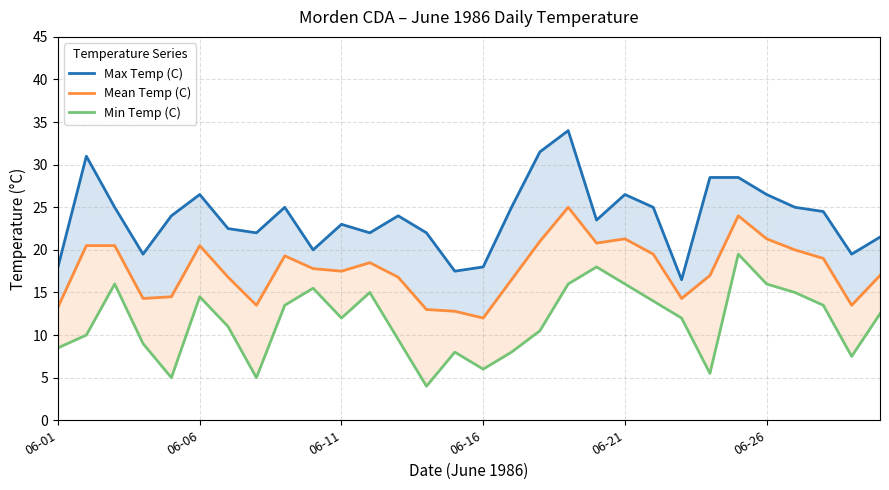

What is the maximum value for Max Temp (C)?

34.0